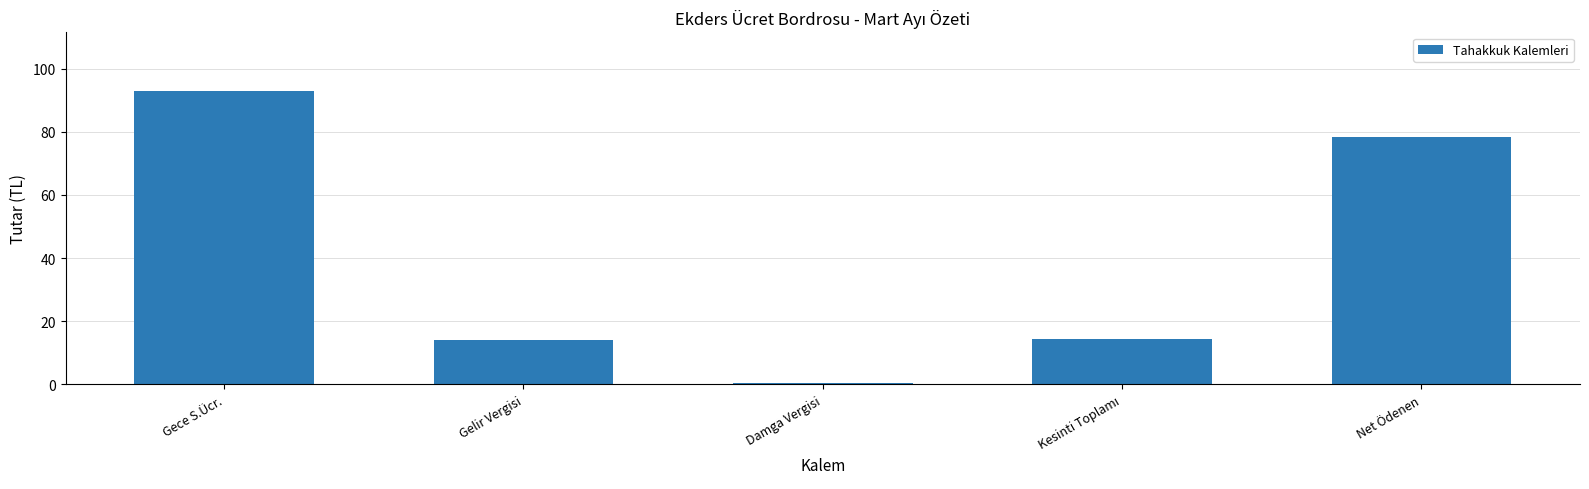

Where does the data first go above 14?

Gece S.Ücr.